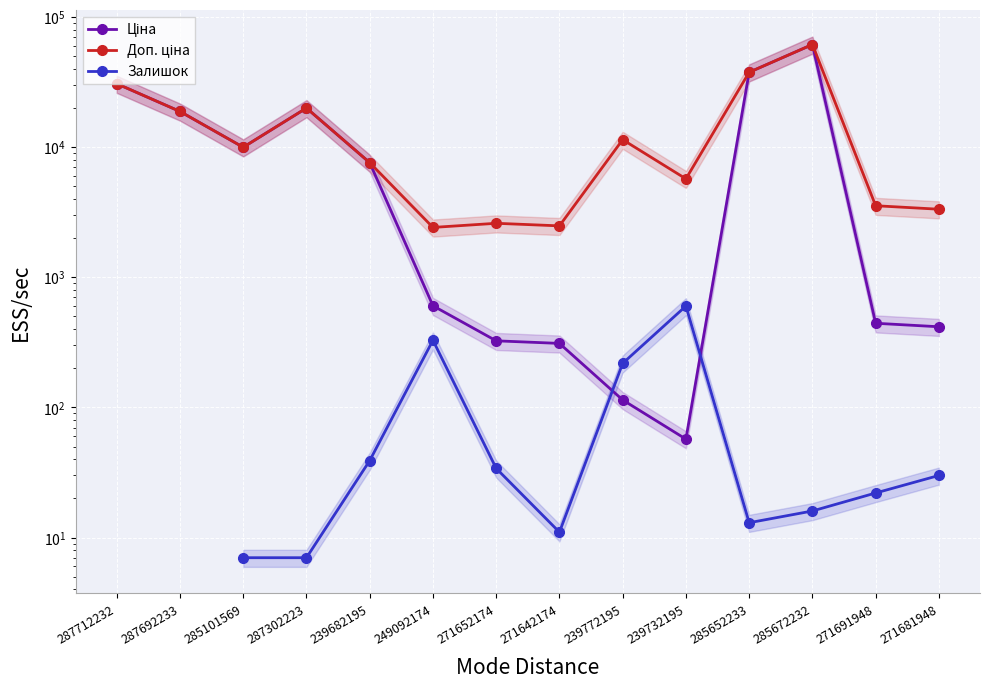

At which label is Ціна closest to 30745?

287712232